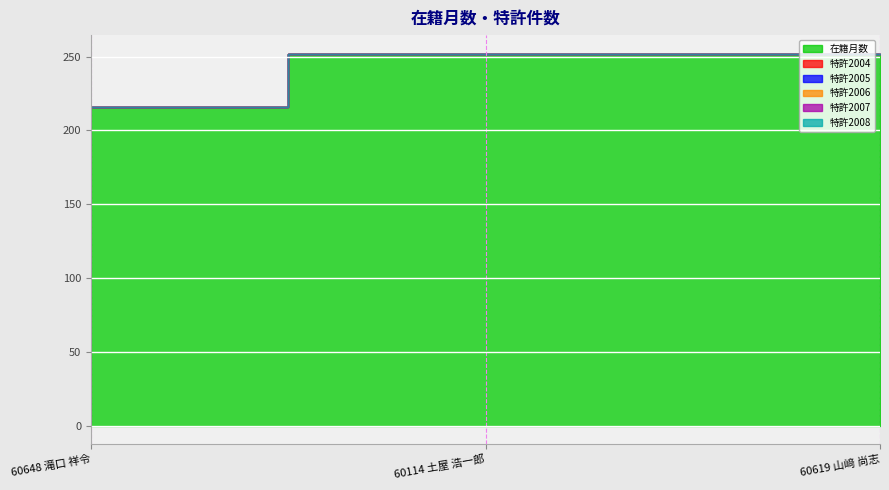

What is the label of the 3rd point from the left?

60619 山﨑 尚志